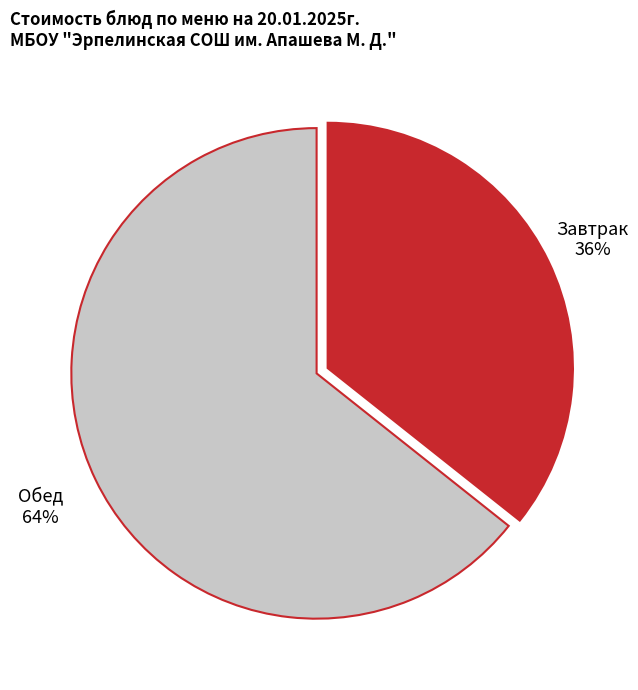

To the nearest percent, what is the average slice percentage?

50%